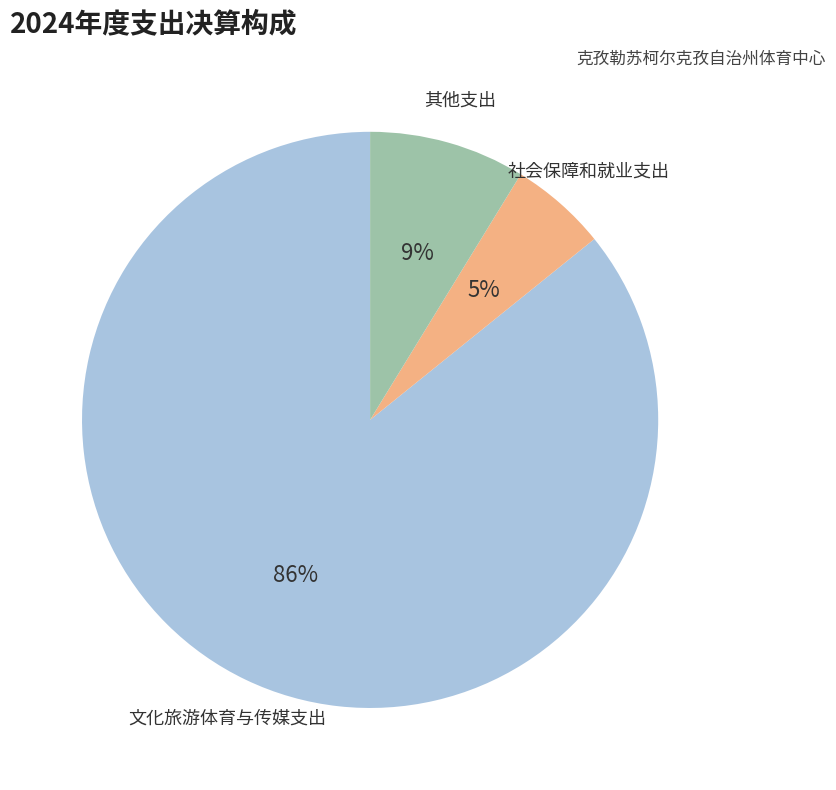

Do 其他支出 and 文化旅游体育与传媒支出 together represent more than half of the pie?

Yes